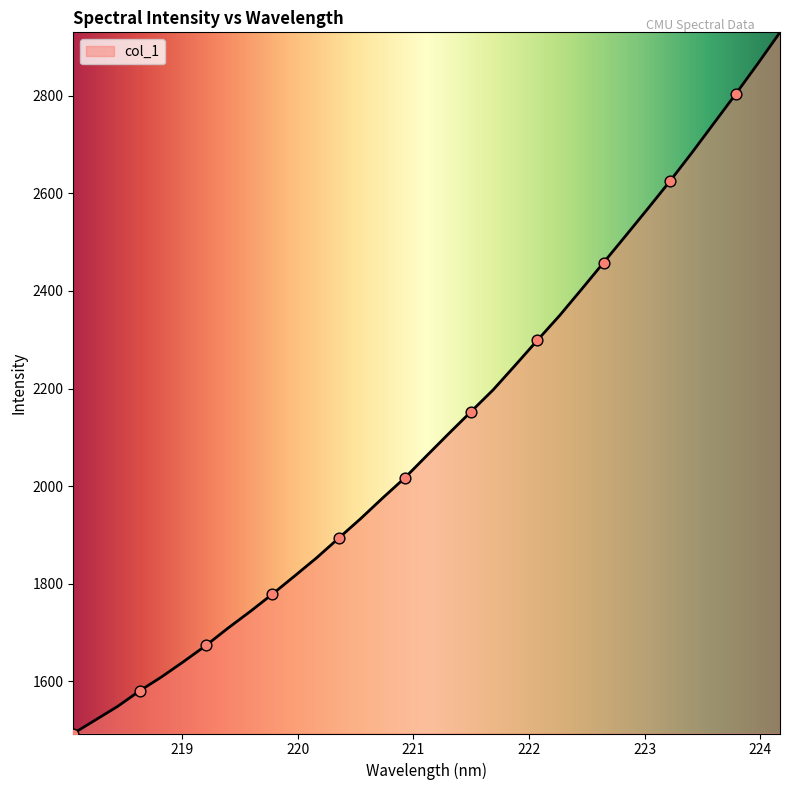

What is the minimum value shown in the chart?

1493.2